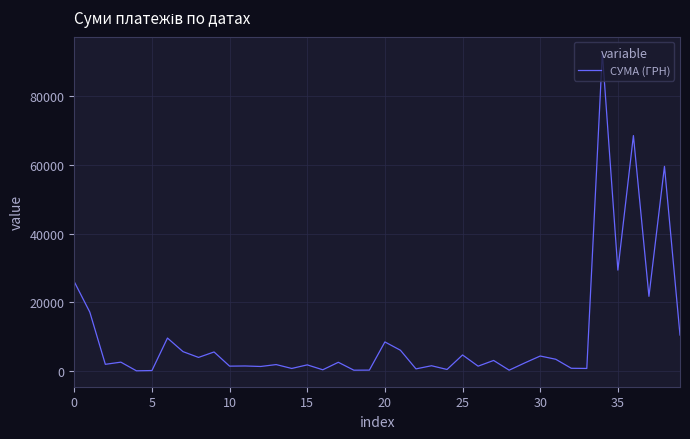

What is the maximum value shown in the chart?

92778.0